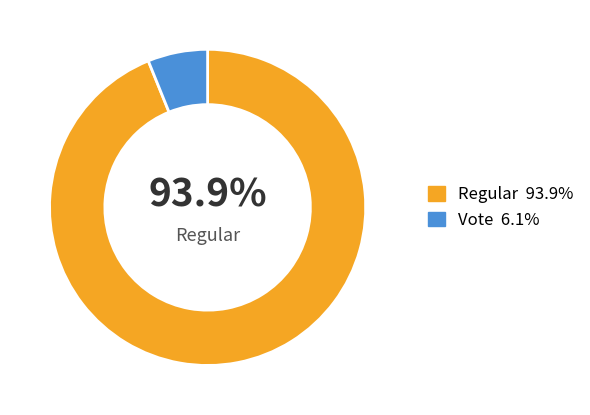

Does any single category account for the majority?

Yes